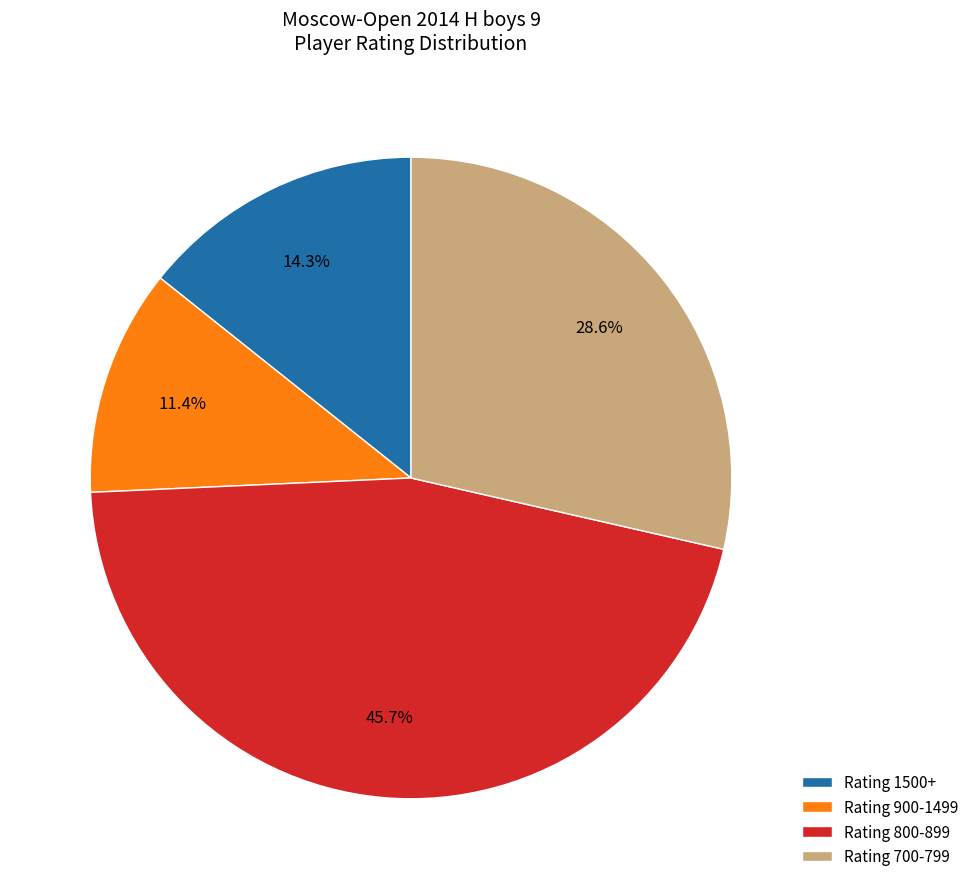

Count the number of slices in the pie.

4